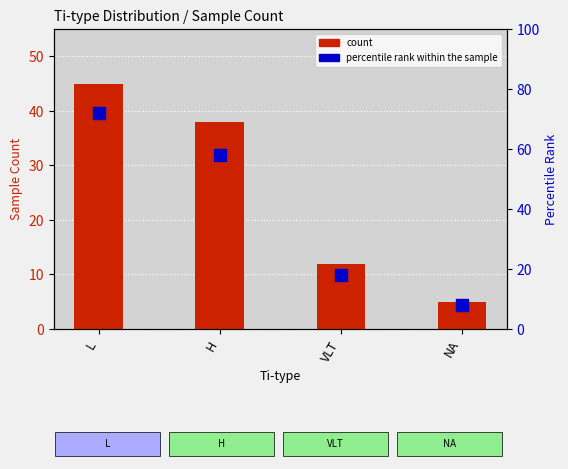

Between NA and VLT, which is larger?

VLT